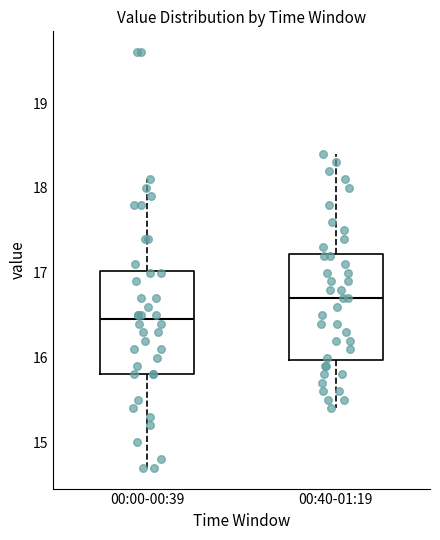

Reading left to right, transcribe this box plot: for each box, give where its median line is, the range the box spans, and where its two whiskers end, as read against the y-axis. The values are not printed on the chart, so give them approximately, as read against the axis.

00:00-00:39: median 16.5, box 15.8 to 17.0, whiskers 14.7 to 18.1
00:40-01:19: median 16.7, box 16.0 to 17.2, whiskers 15.4 to 18.4